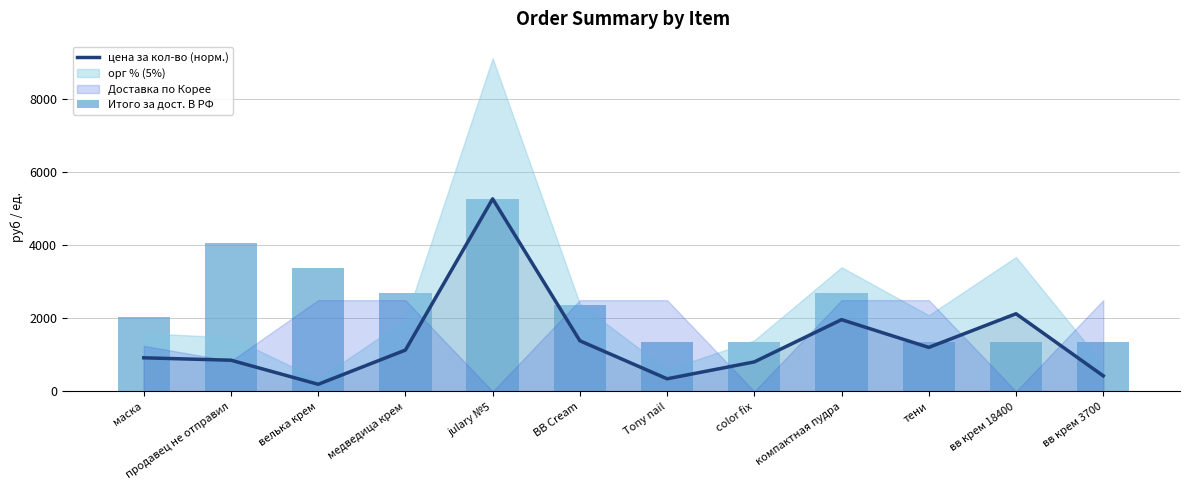

What is the approximate value of Итого за дост. В РФ at тени?

1352.0